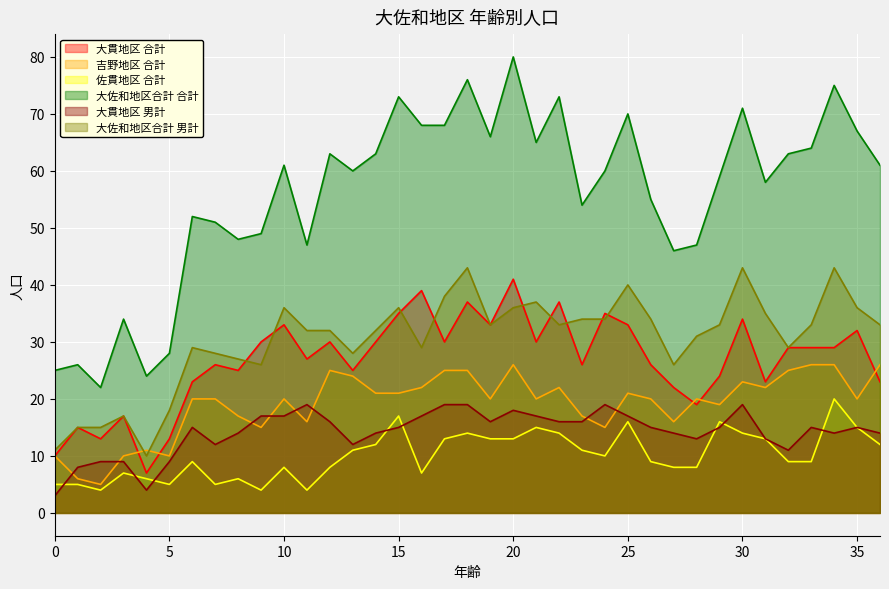

True or false: 吉野地区 合計 has a value of 21 at 24.

False